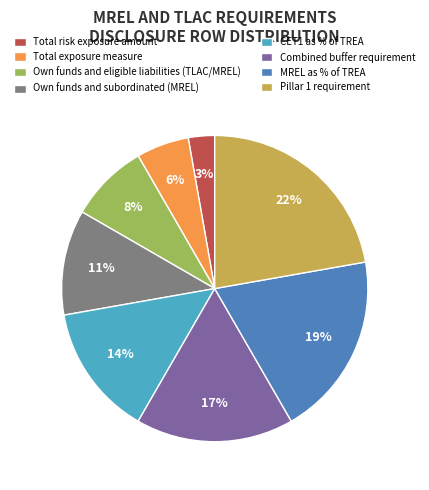

Which has a higher value, Total exposure measure or Total risk exposure amount?

Total exposure measure